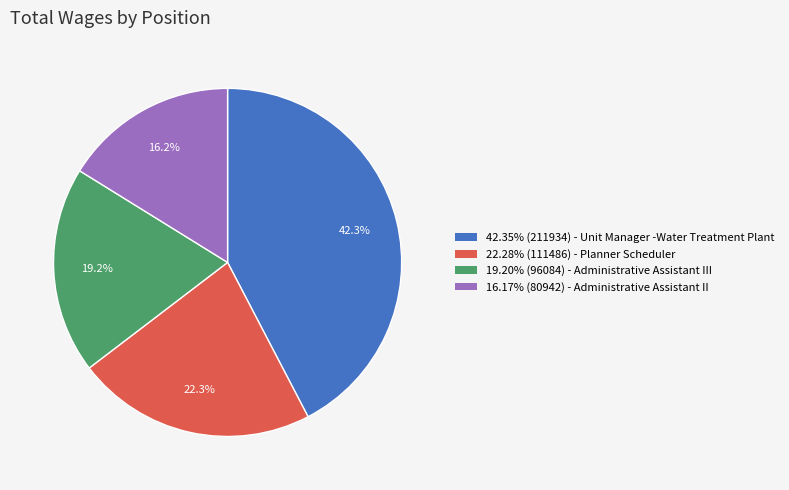

Approximately how many times larger is the value at 16.17% (80942) - Administrative Assistant II compared to 19.20% (96084) - Administrative Assistant III?

0.8